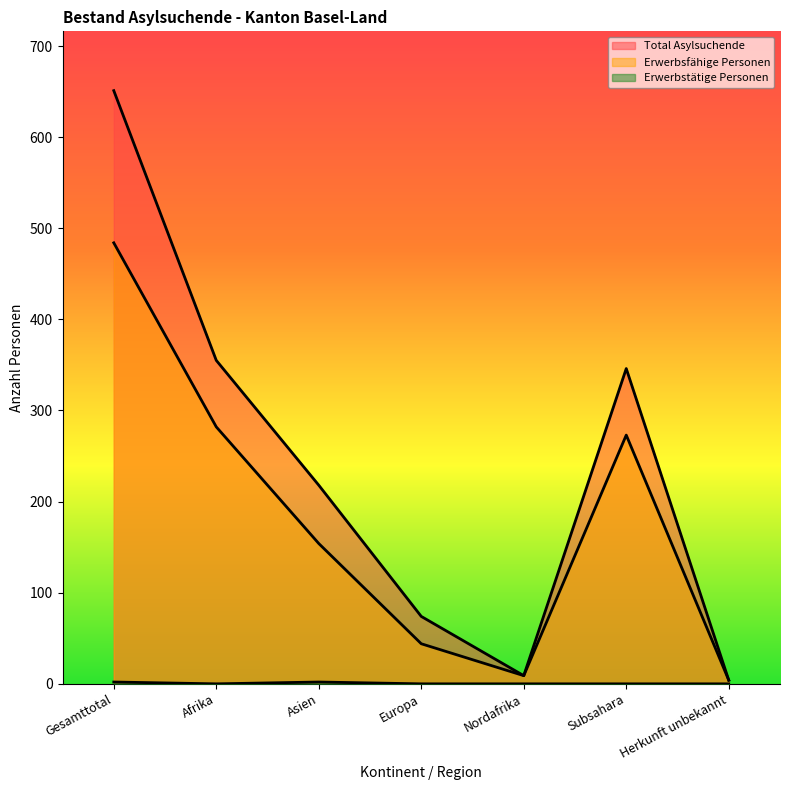

At which label is Erwerbstätige Personen closest to 1?

Gesamttotal